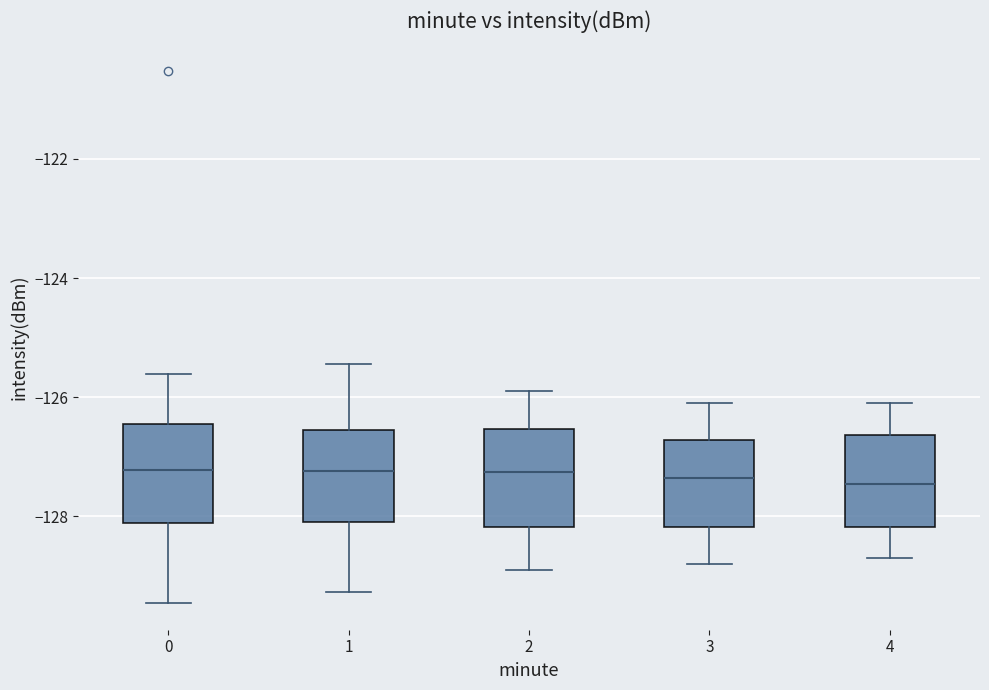

Reading left to right, transcribe this box plot: for each box, give where its median line is, the range the box spans, and where its two whiskers end, as read against the y-axis. The values are not printed on the chart, so give them approximately, as read against the axis.

0: median -127.2, box -128.2 to -126.4, whiskers -129.4 to -125.6
1: median -127.2, box -128.0 to -126.6, whiskers -129.2 to -125.4
2: median -127.2, box -128.2 to -126.6, whiskers -128.8 to -125.8
3: median -127.4, box -128.2 to -126.8, whiskers -128.8 to -126.0
4: median -127.4, box -128.2 to -126.6, whiskers -128.6 to -126.0